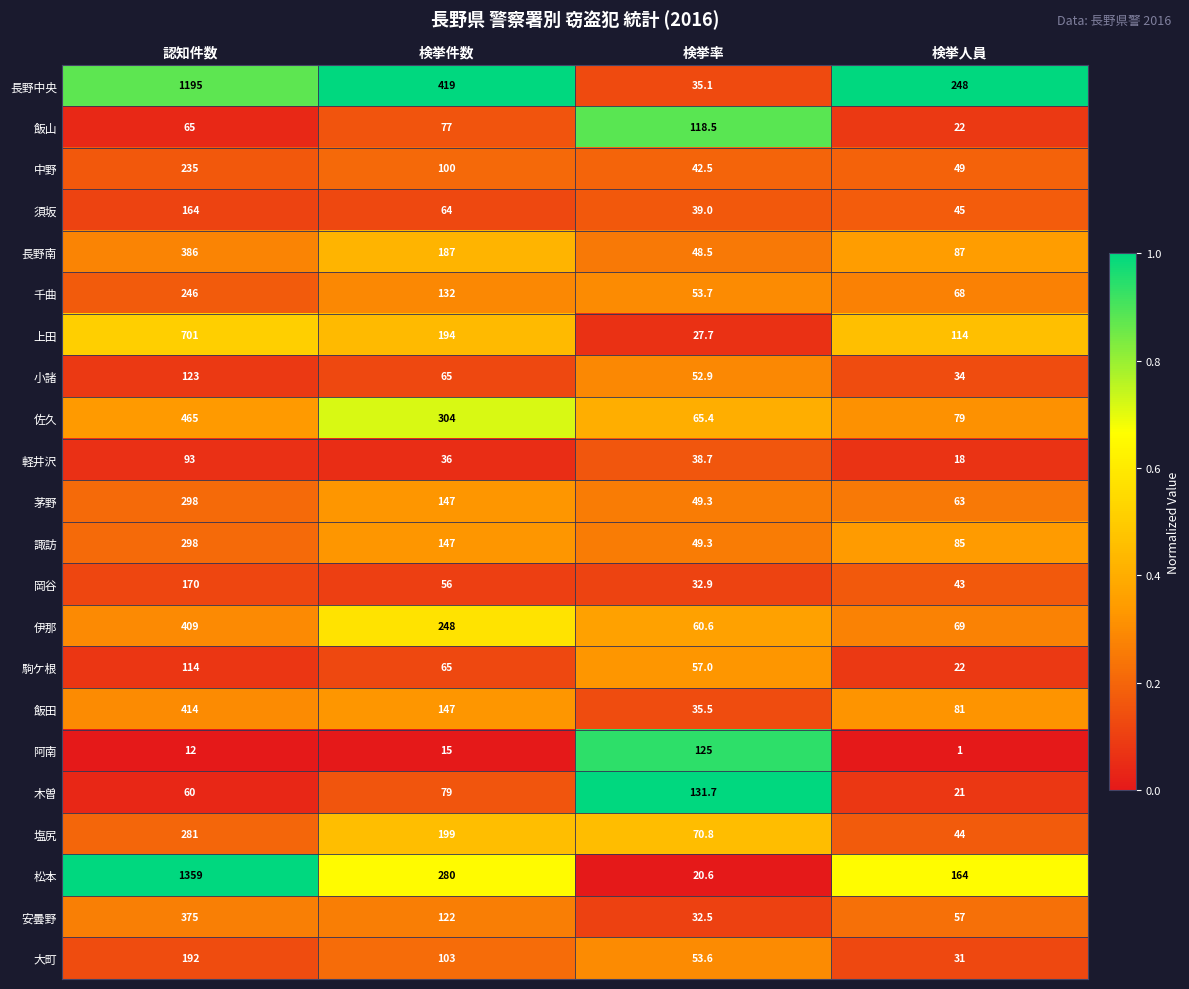

Rank the categories by 大町 value from highest to lowest.

認知件数, 検挙件数, 検挙率, 検挙人員